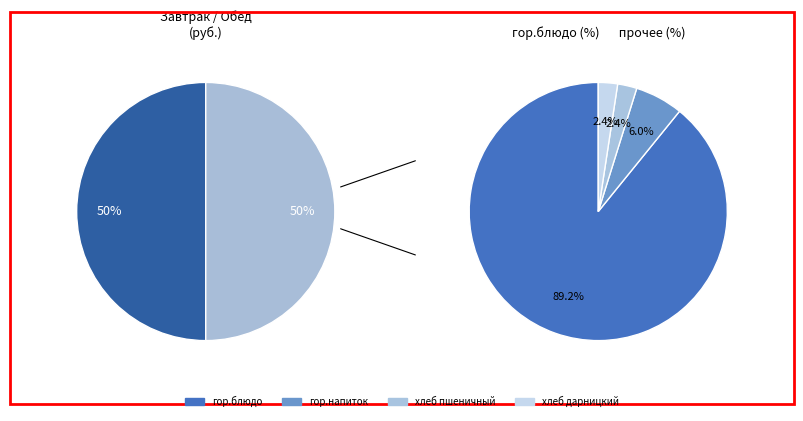

Which series changed the most between гор.напиток and хлеб дарницкий?

Завтрак